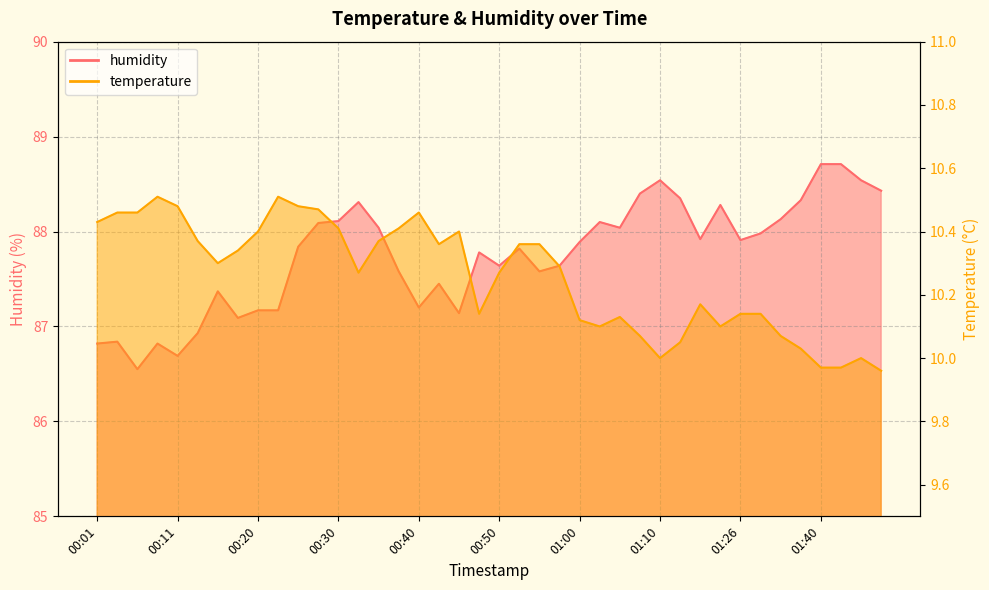

At which category is the sum across all series the highest?

01:40